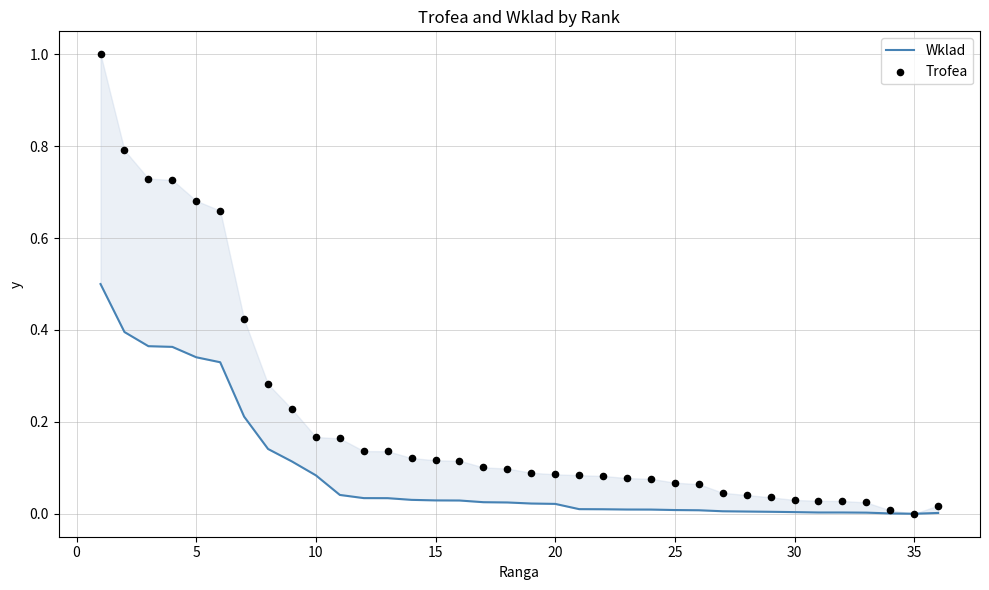

What are all the series names shown in the legend?

Wklad, Trofea